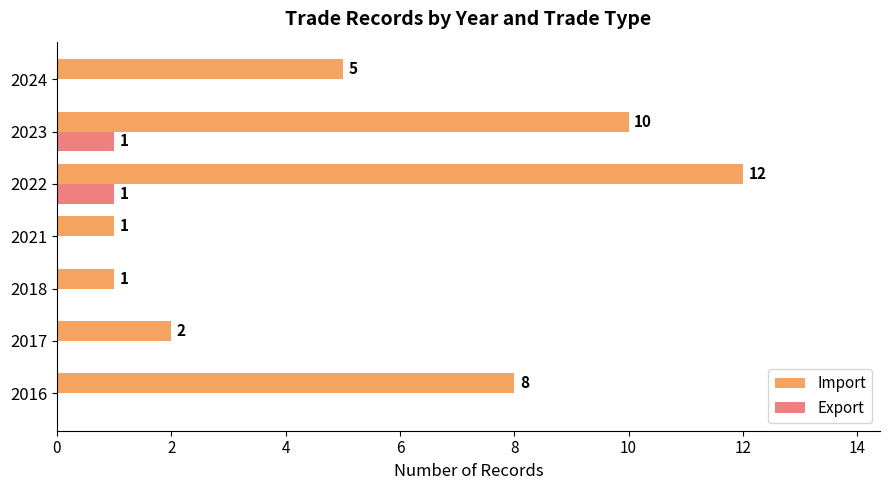

How many Export values are between 0 and 1?

7